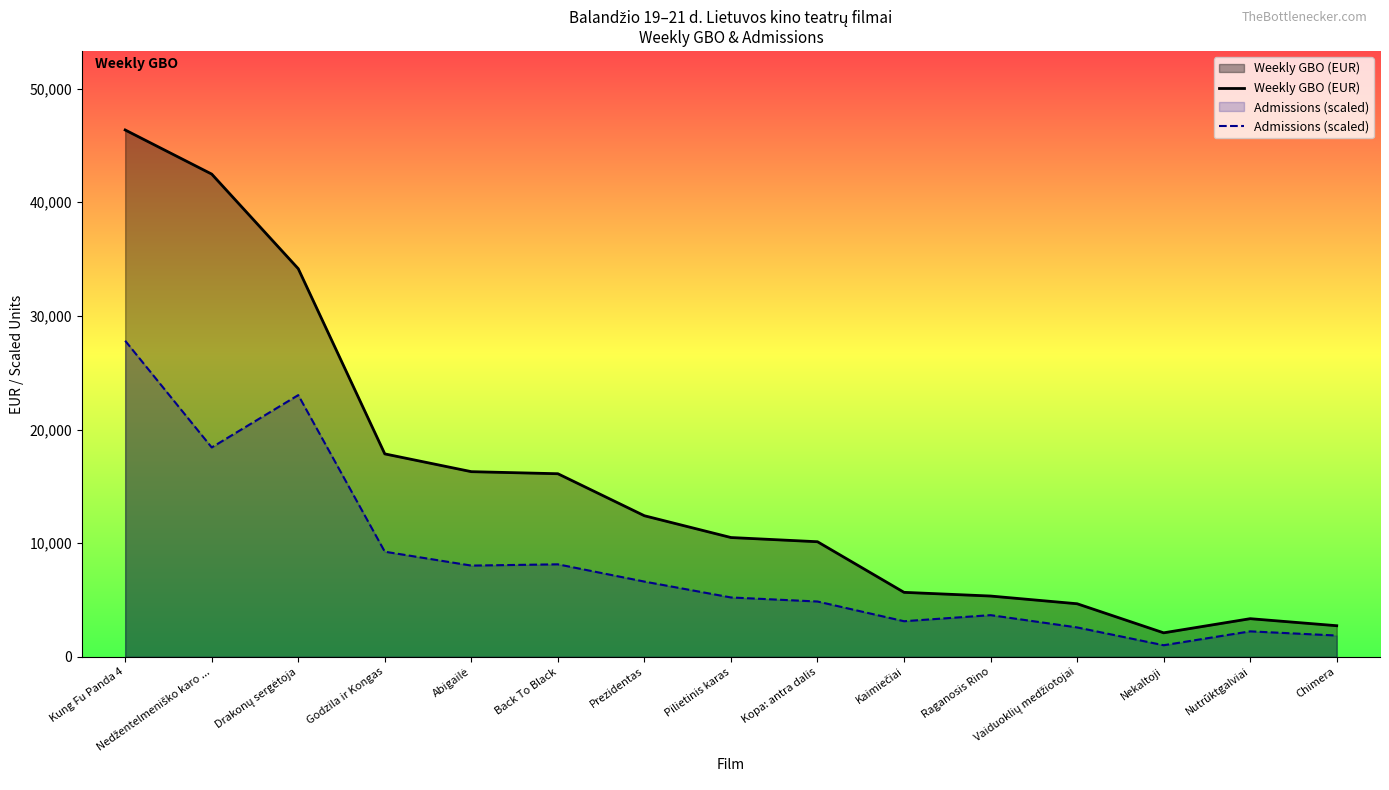

At which label does Weekly GBO (EUR) first exceed 10502?

Kung Fu Panda 4